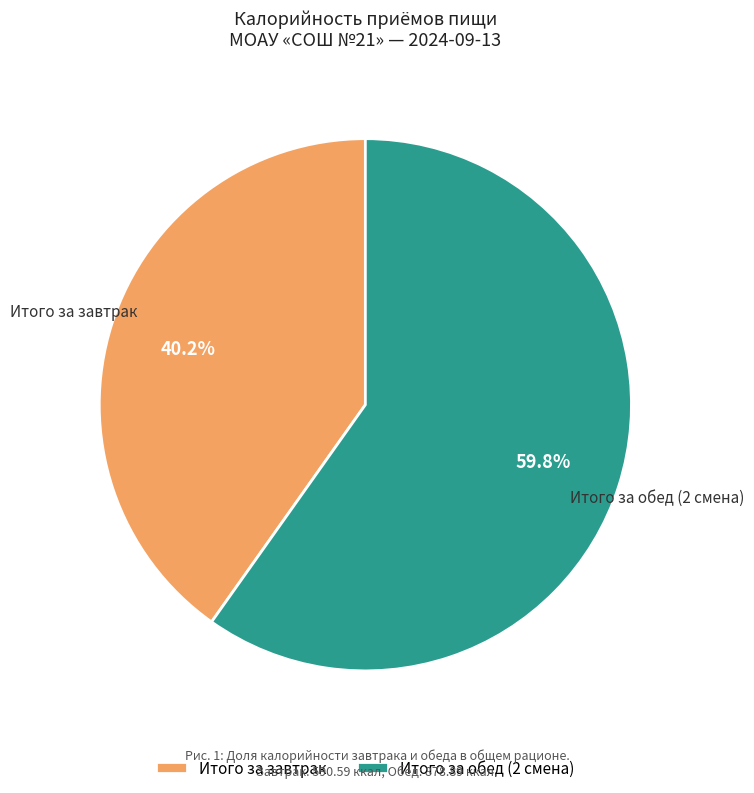

Which slice represents more than half of the pie?

Итого за обед (2 смена)